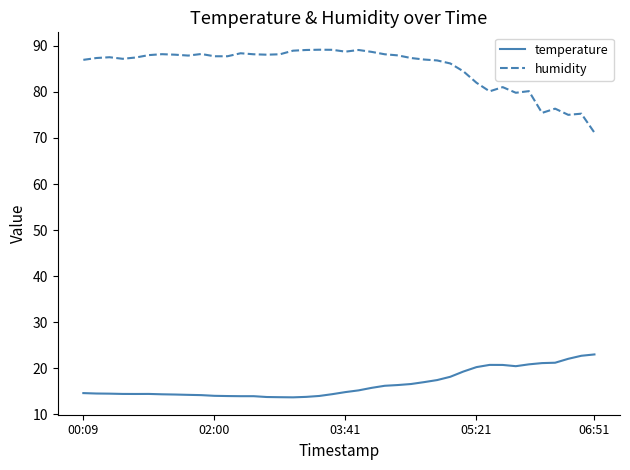

What is the smallest value displayed?

13.7